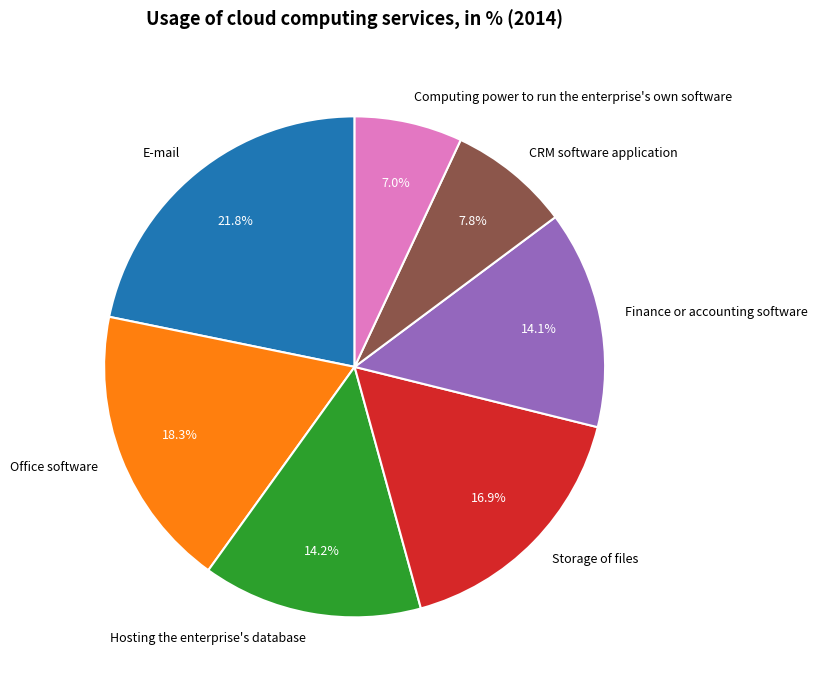

Is CRM software application the majority of the pie?

No